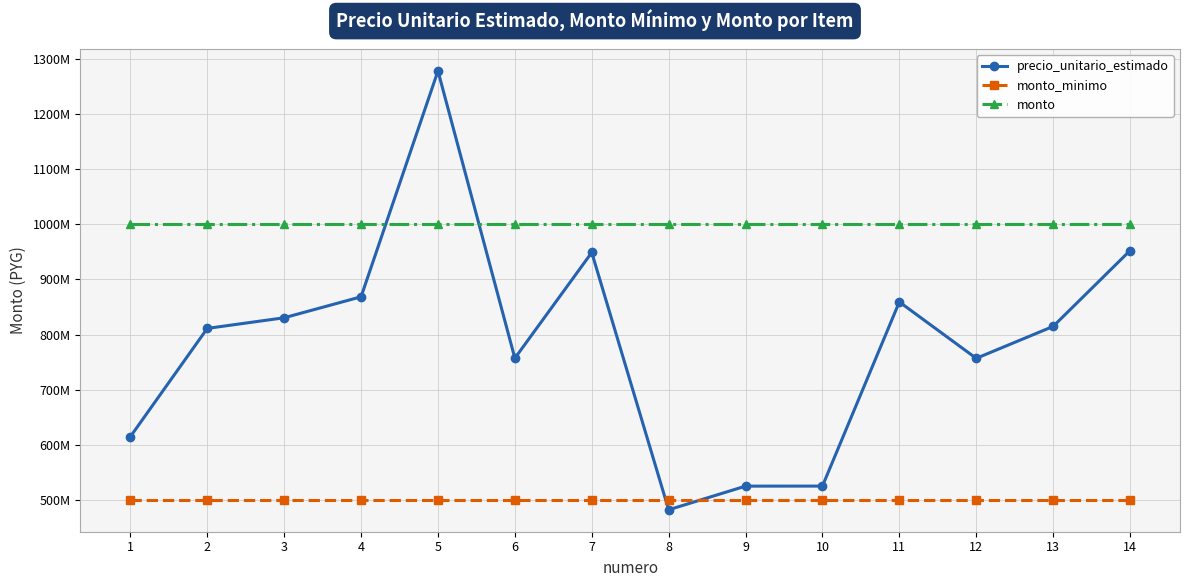

What are all the series names shown in the legend?

precio_unitario_estimado, monto_minimo, monto